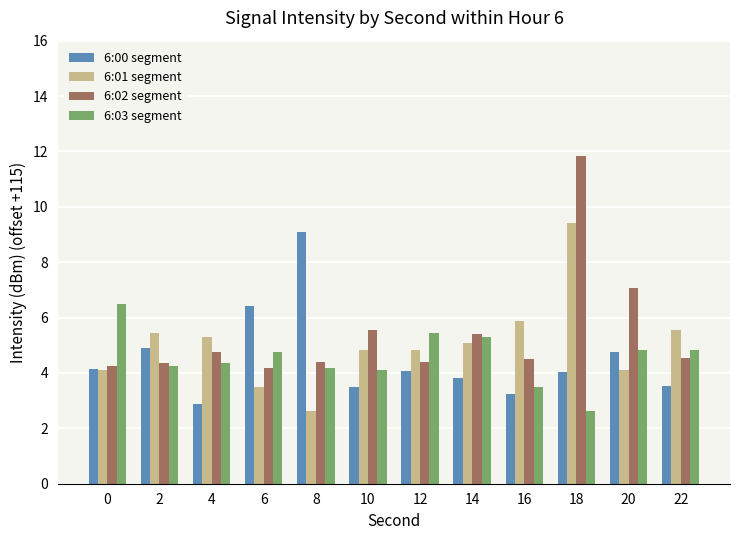

What is the average value of the 6:00 segment series?

4.5